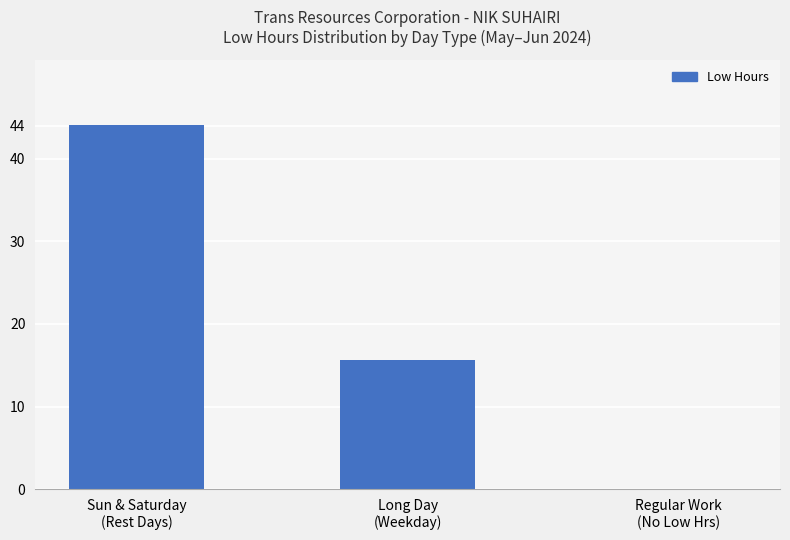

Are the bars horizontal?

No